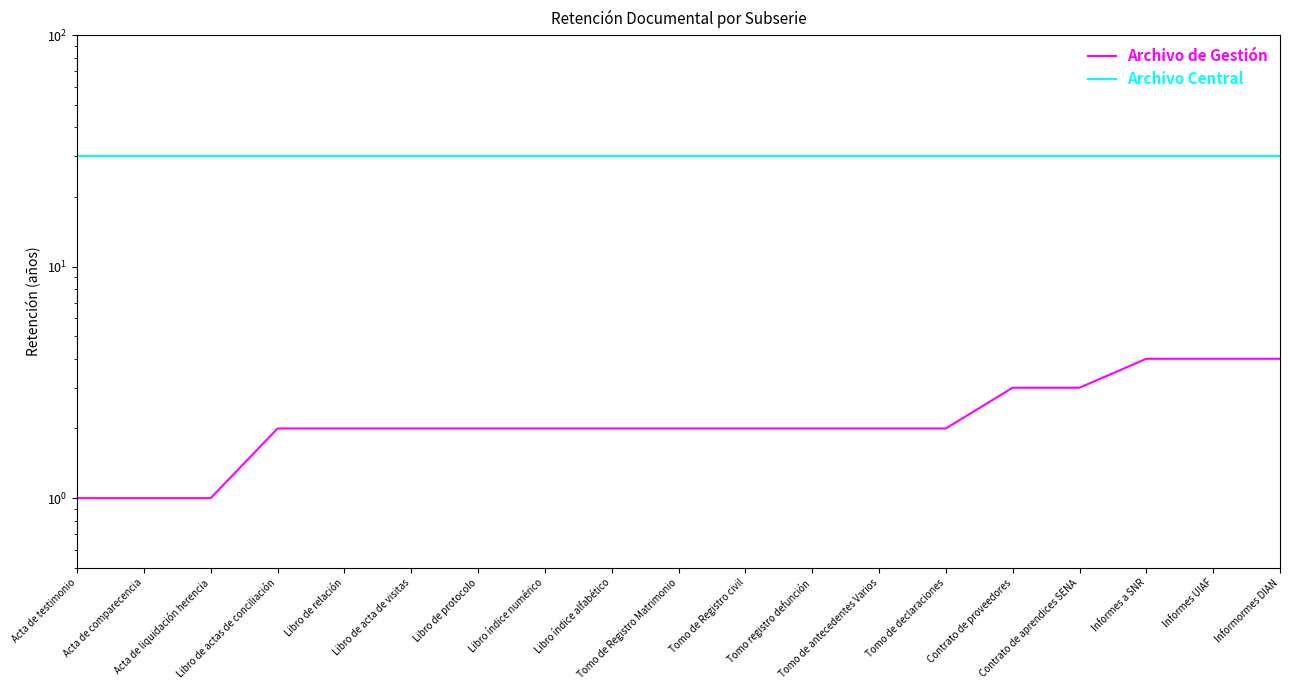

True or false: Archivo Central and Archivo de Gestión cross at least once.

False